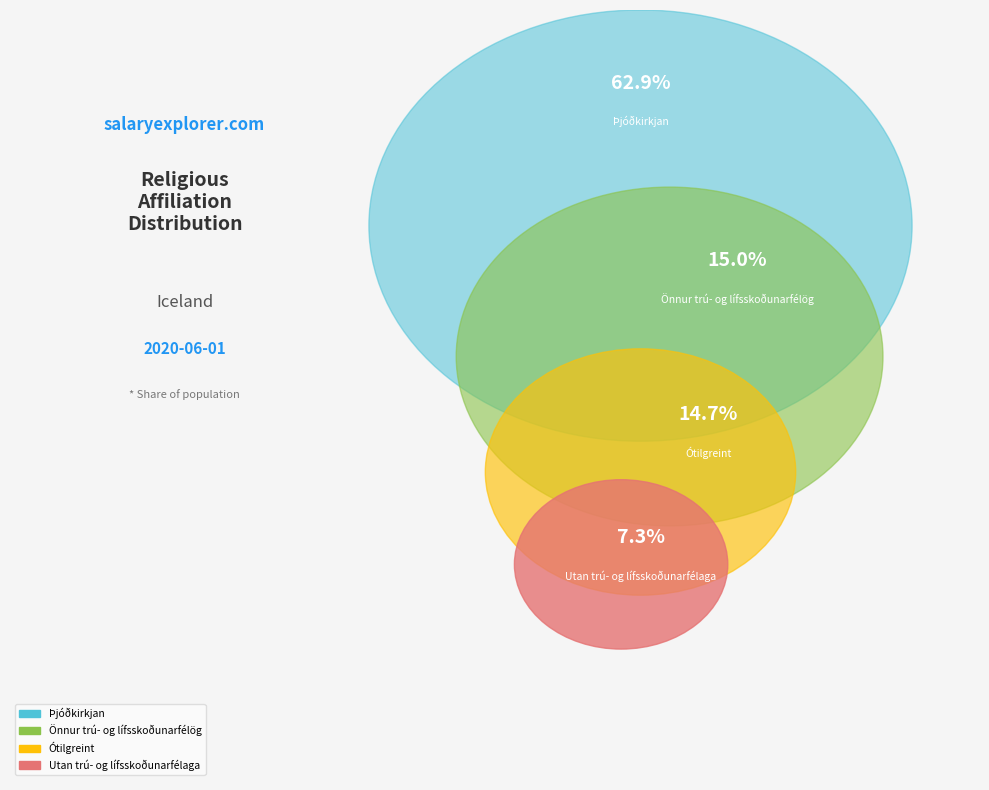

Between Utan trú- og lífsskoðunarfélaga and Ótilgreint, which is larger?

Ótilgreint